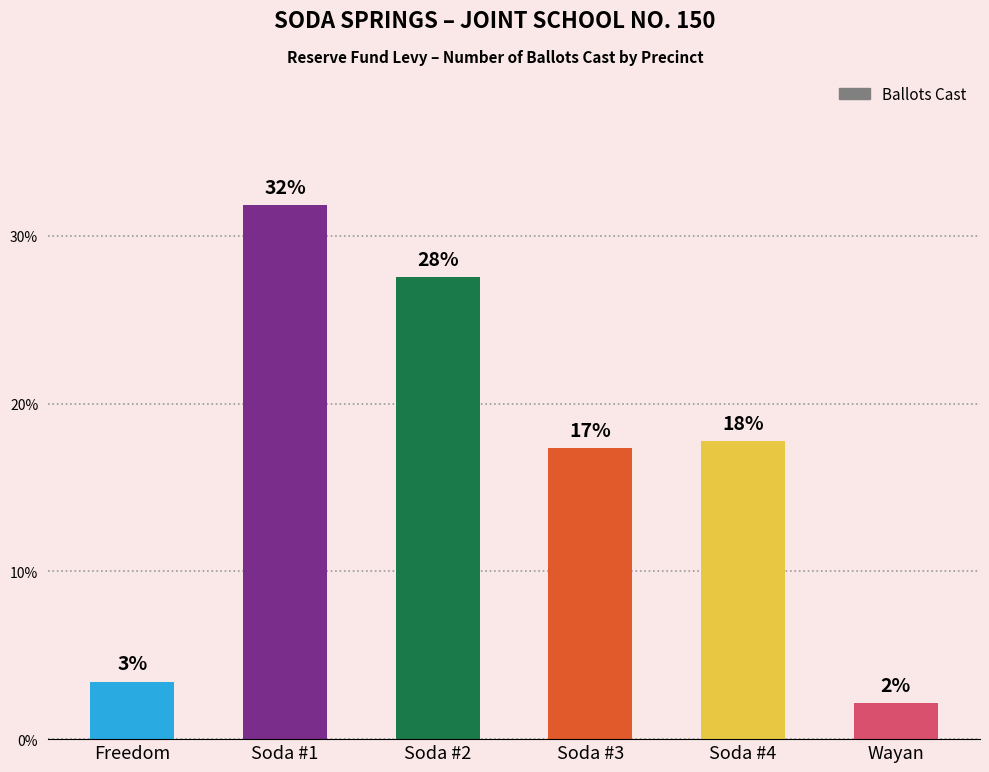

Where is the data nearest to the value 0?

Wayan